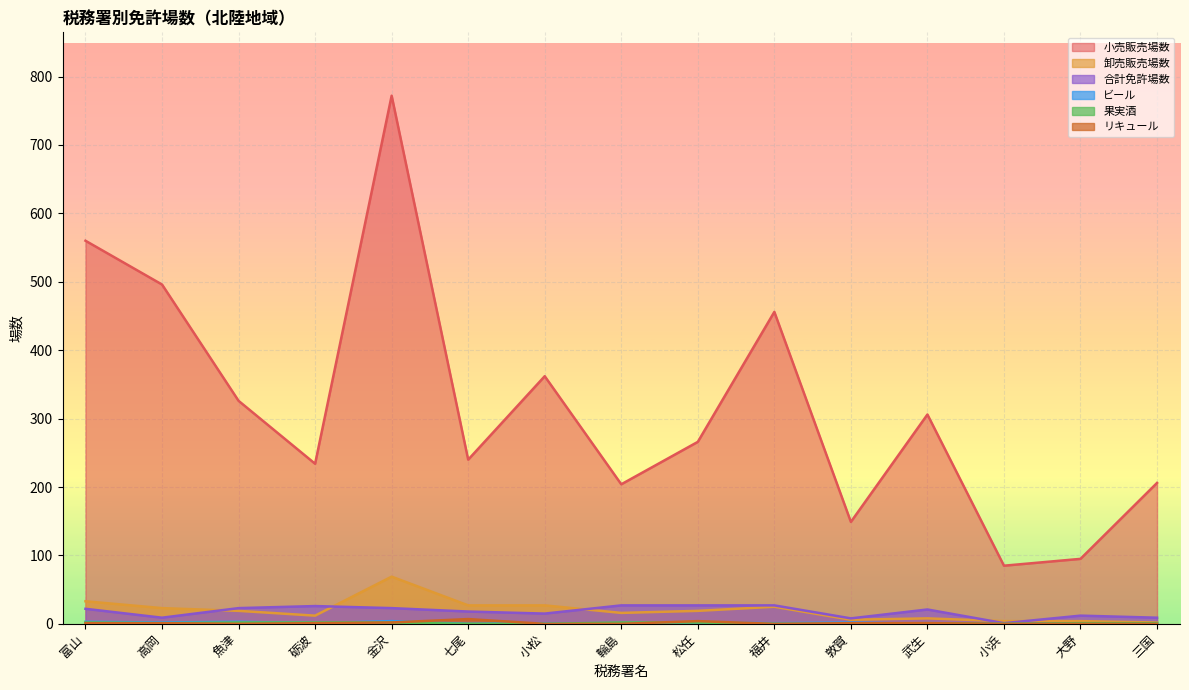

What is the average value of the 合計免許場数 series?

18